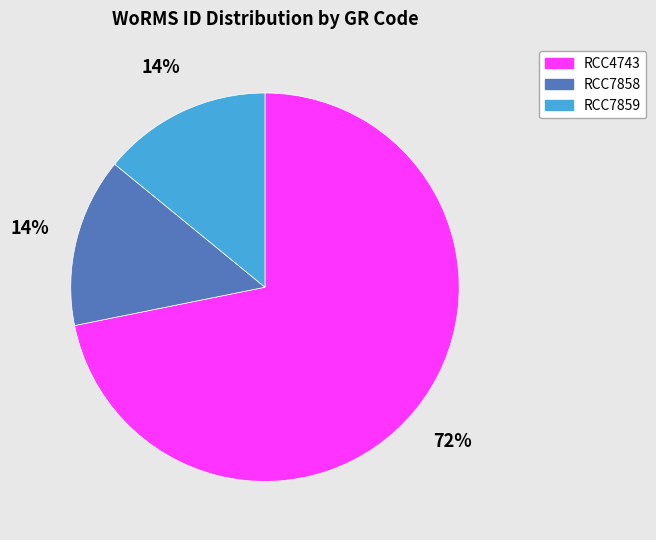

The RCC7859 slice represents 14% of the pie. True or false?

True